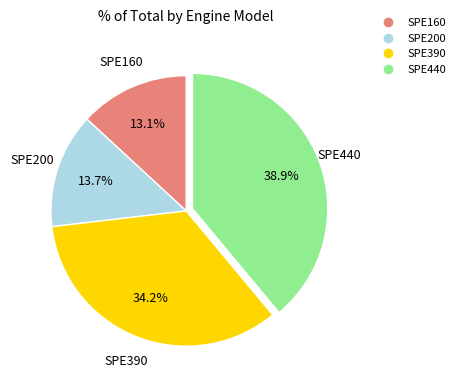

How many slices are in this pie chart?

4